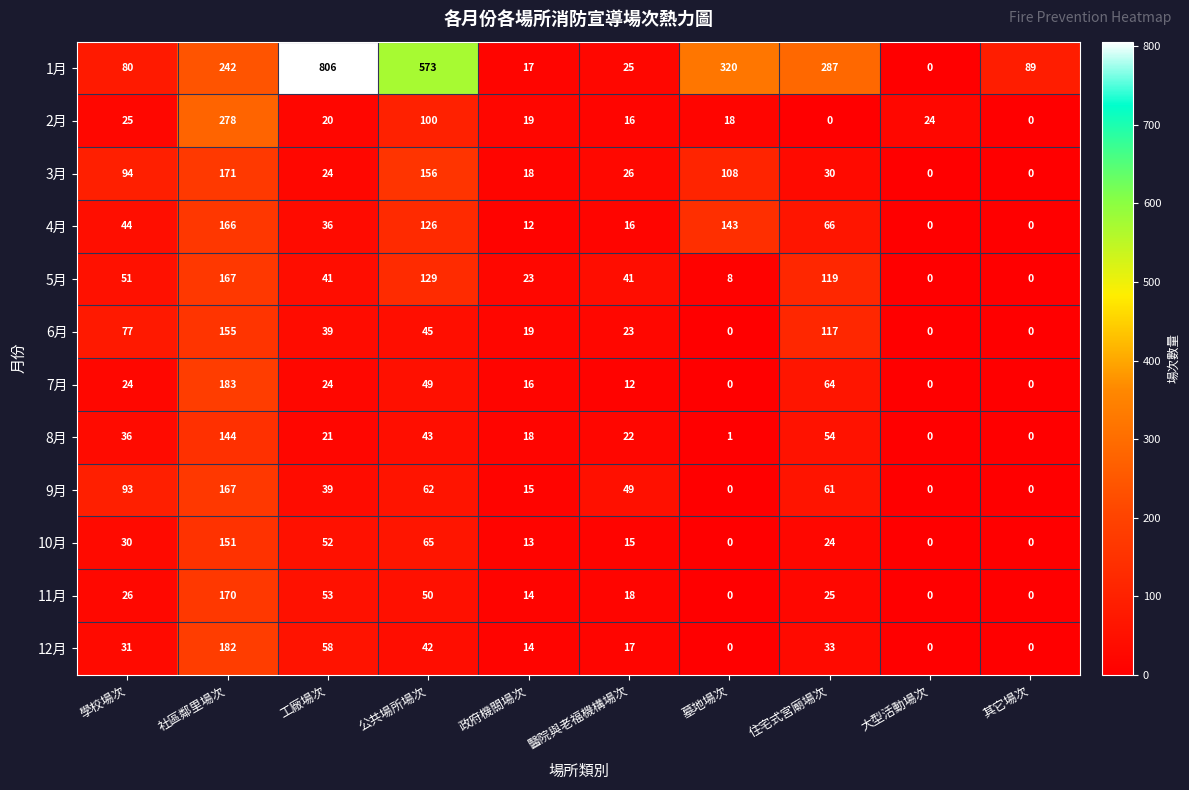

What is the spread (max minus min) of values at 其它場次?

89